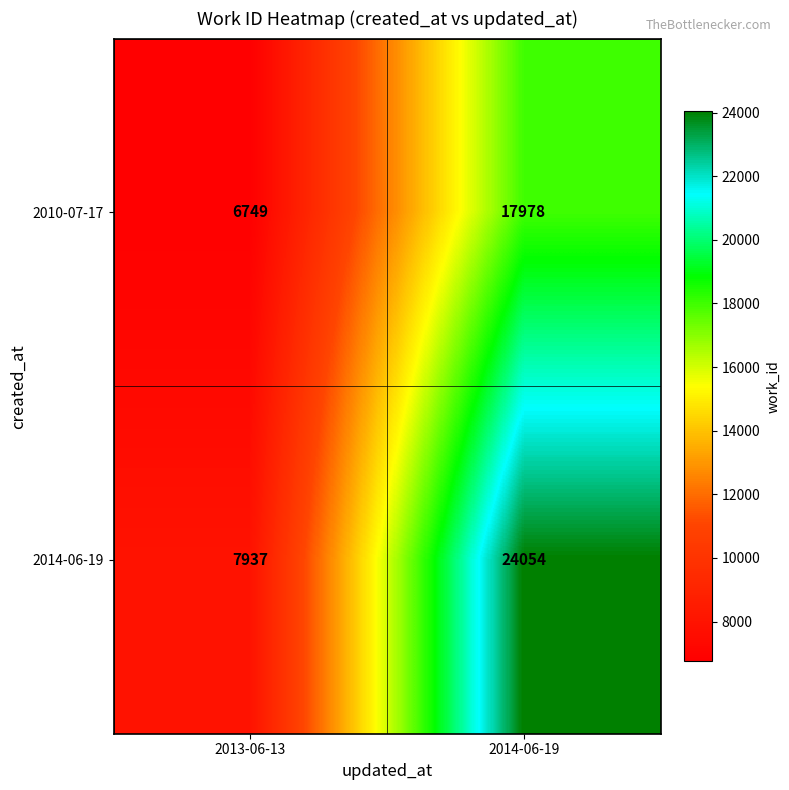

How many series are shown in this chart?

2